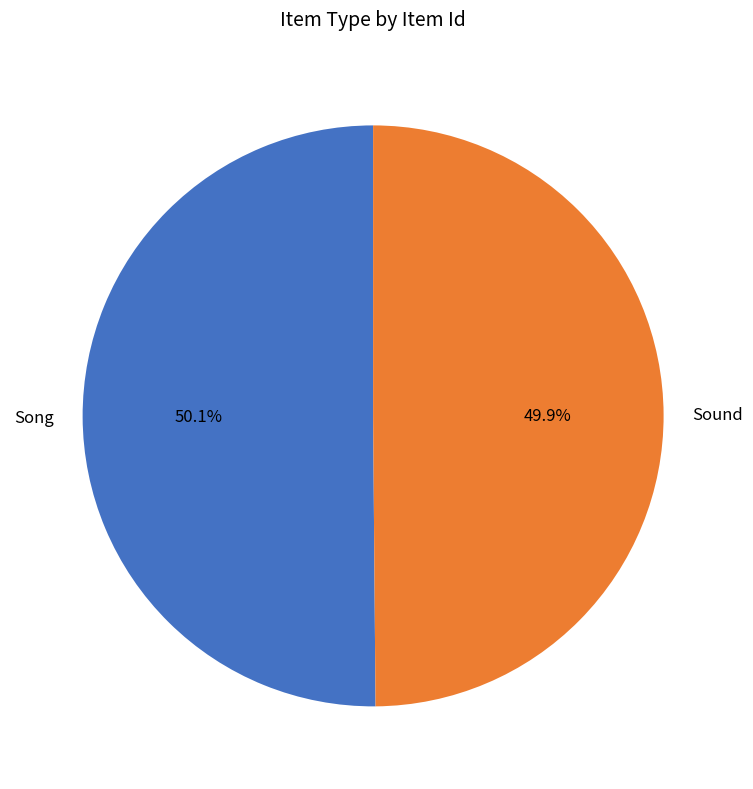

Is there a majority slice in this chart?

Yes